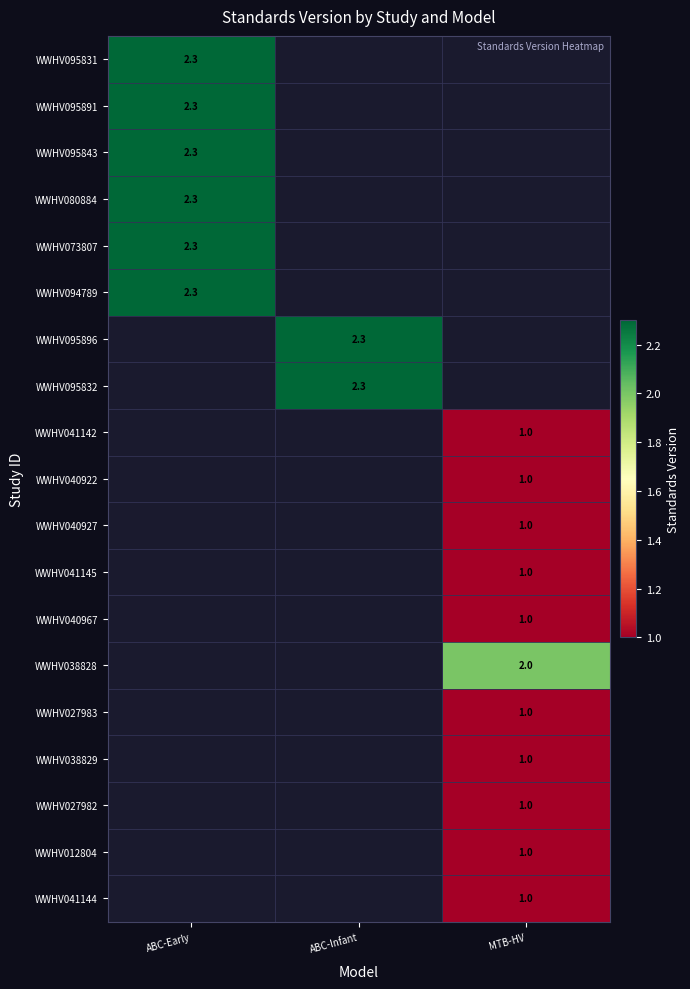

The WWHV073807 series shows 0.7 at ABC-Early. True or false?

False